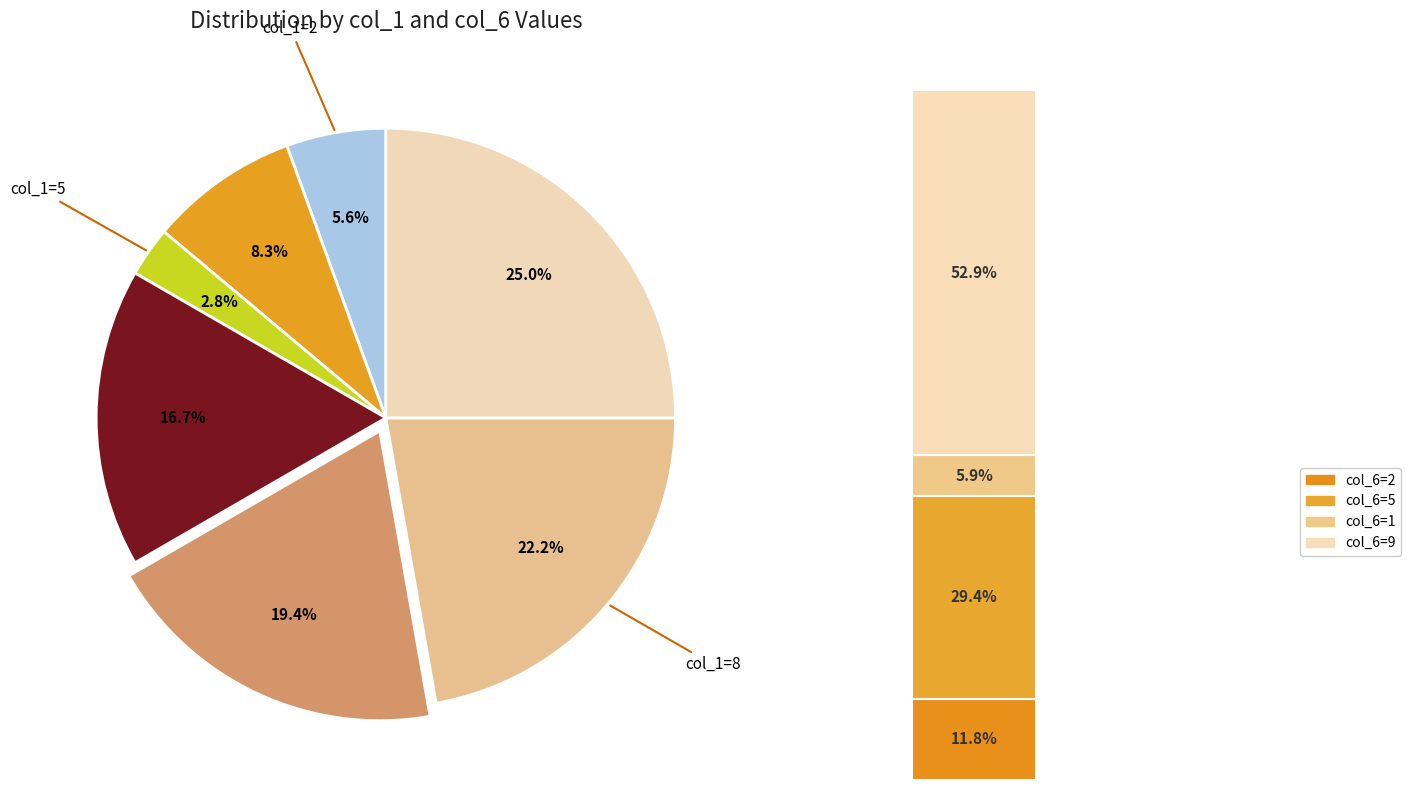

Which slice is the largest?

9